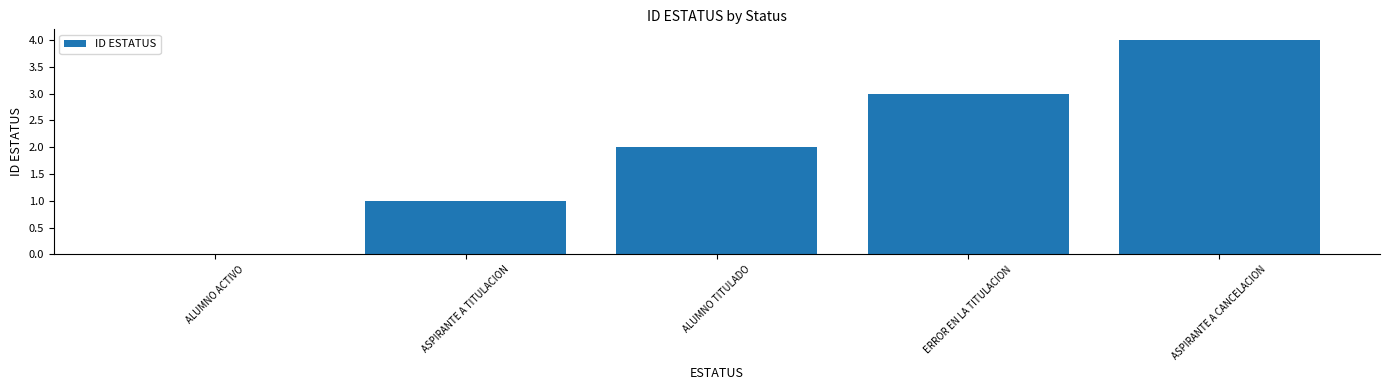

Reading left to right, extract all data points from this chart.

0	1	2	3	4